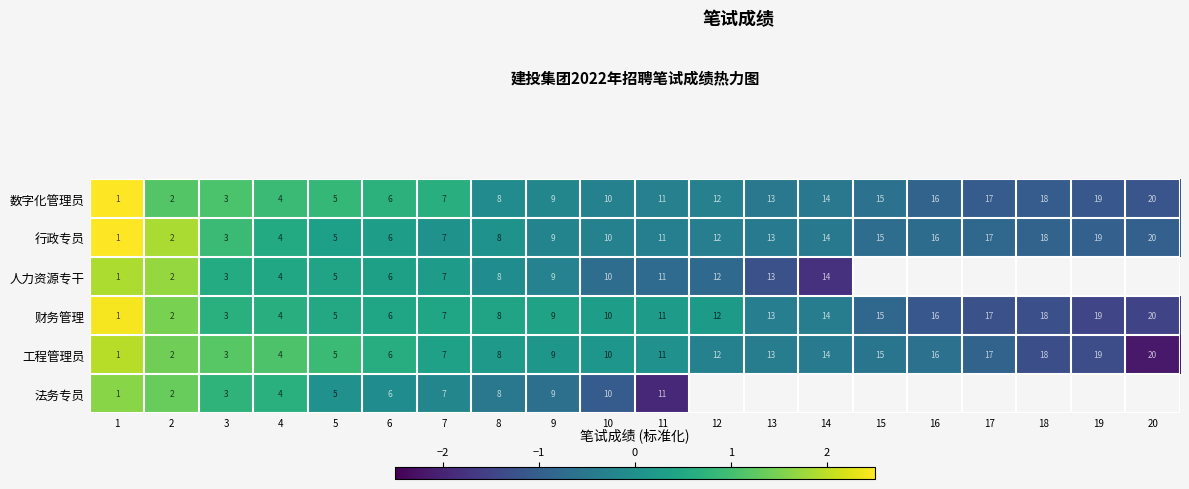

Is the value of 行政专员 at 6 greater than the value of 法务专员 at 3?

Yes